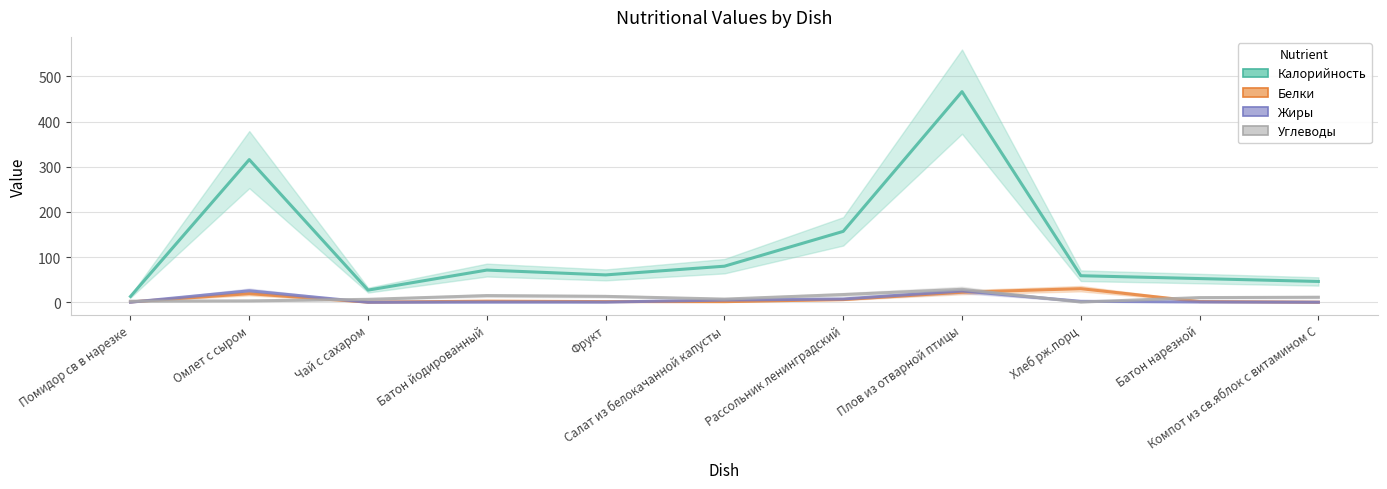

What position from the left is Хлеб рж.порц?

9